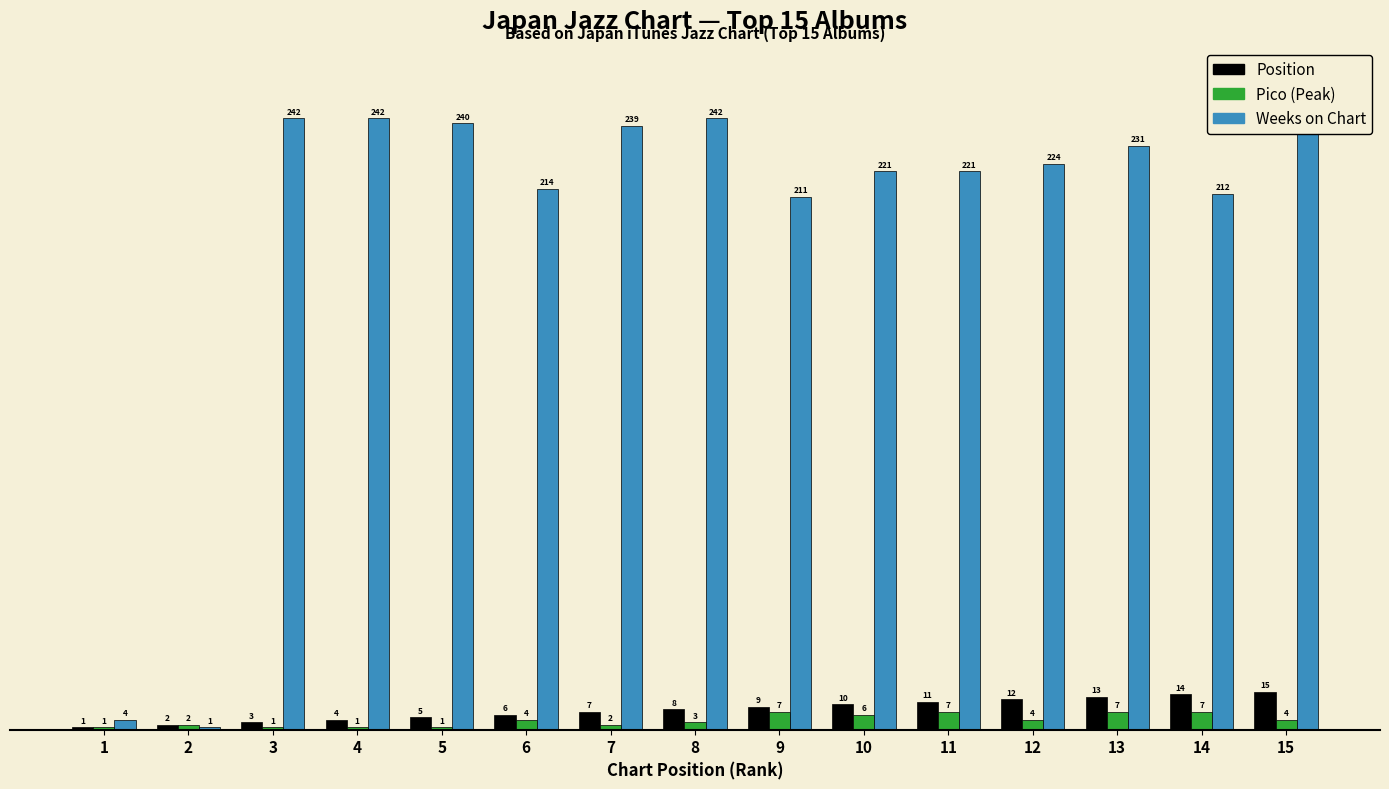

What is the lowest value of the Weeks on Chart series?

1